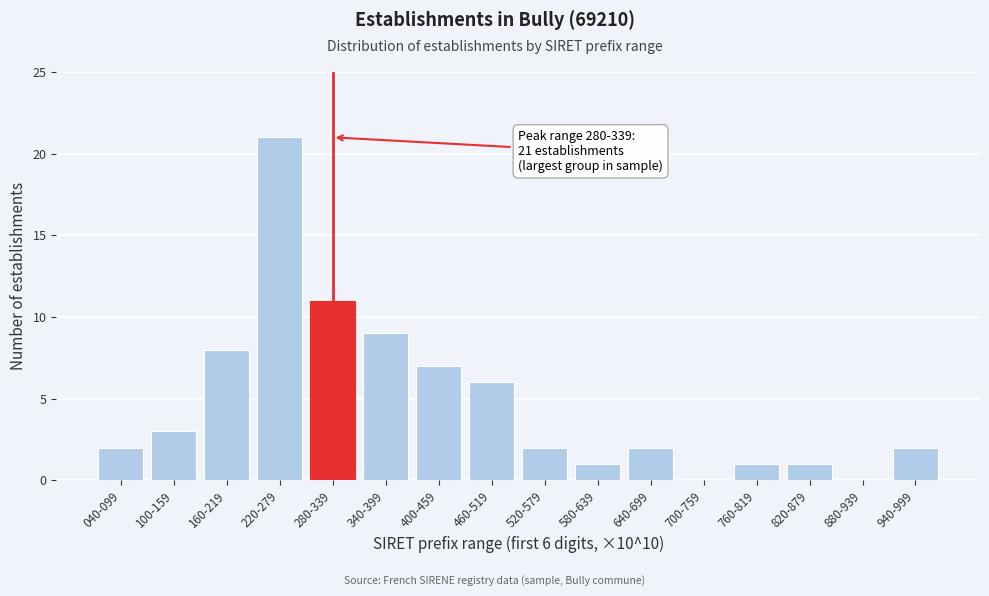

Reading right to left, what are all the values shown in this chart?

940-999=2	880-939=0	820-879=1	760-819=1	700-759=0	640-699=2	580-639=1	520-579=2	460-519=6	400-459=7	340-399=9	280-339=11	220-279=21	160-219=8	100-159=3	040-099=2